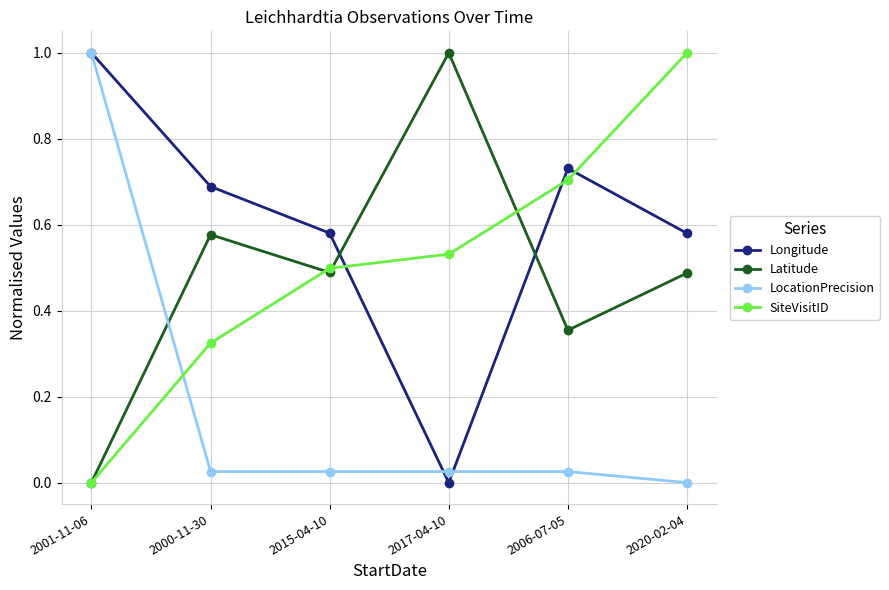

True or false: Latitude has more than 0 points higher than both neighbors.

True